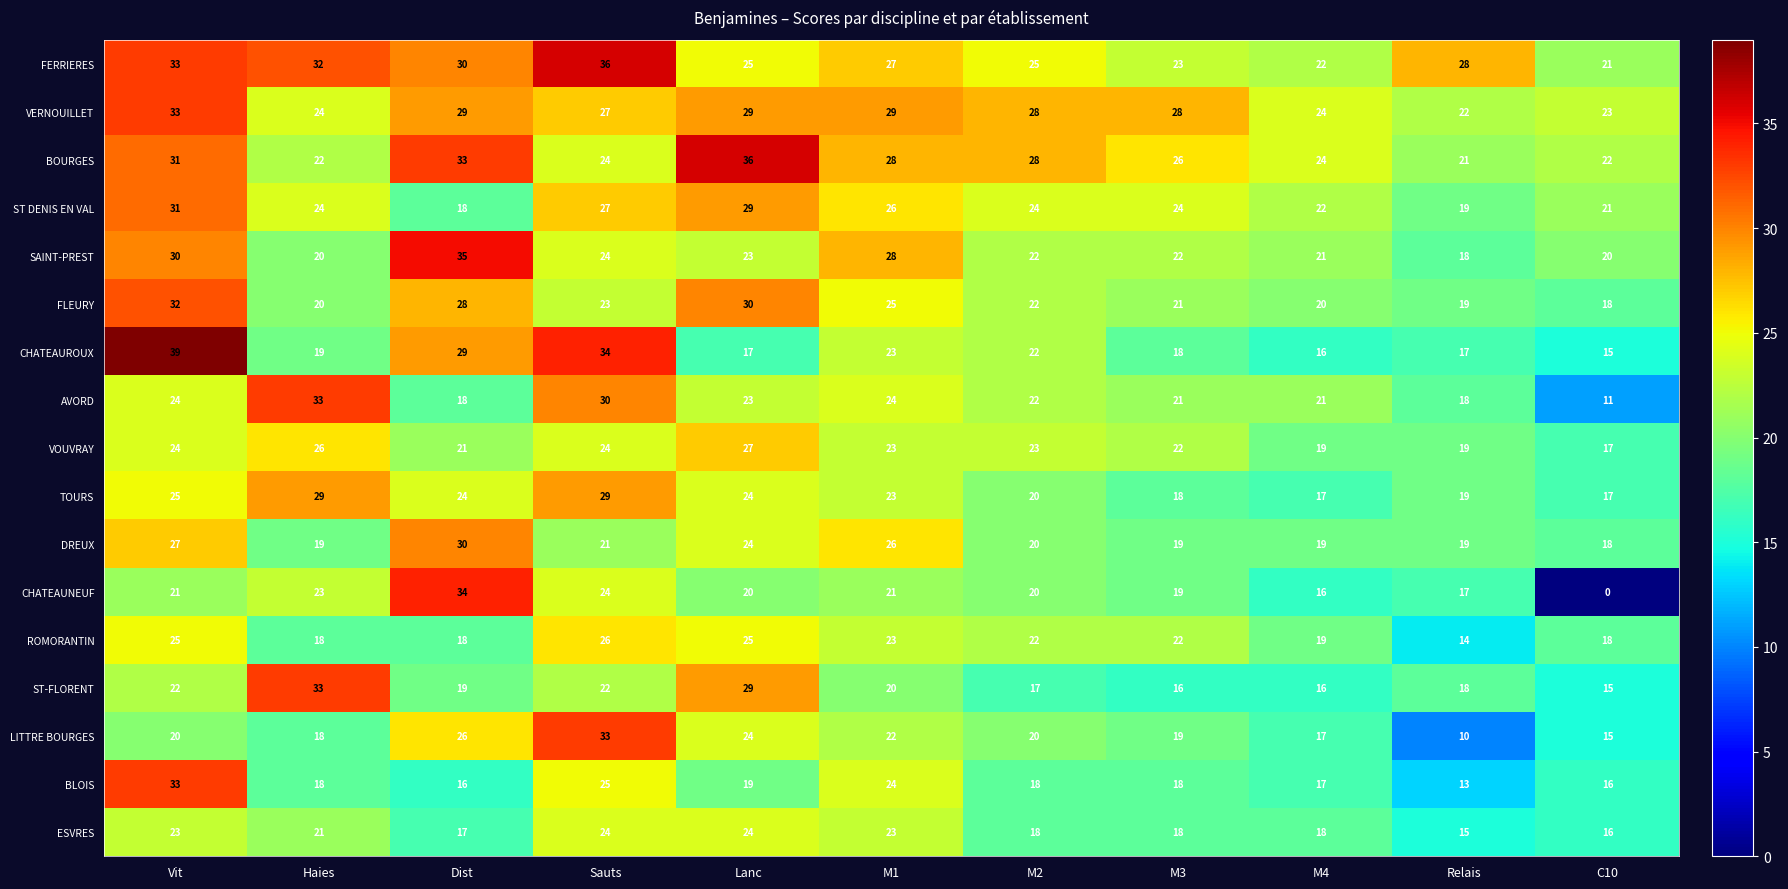

Which label corresponds to the smallest value in the chart?

C10